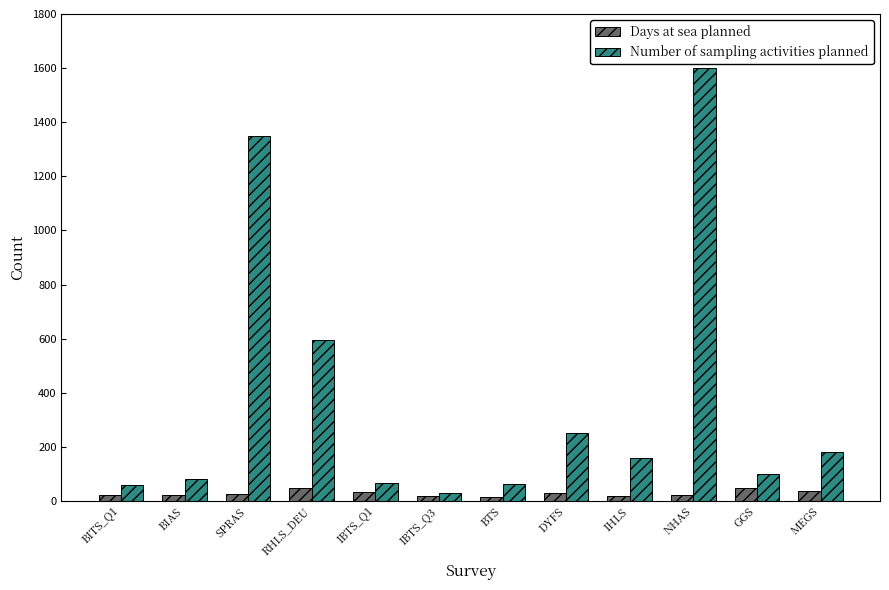

List the series in order of their overall mean, lowest first.

Days at sea planned, Number of sampling activities planned